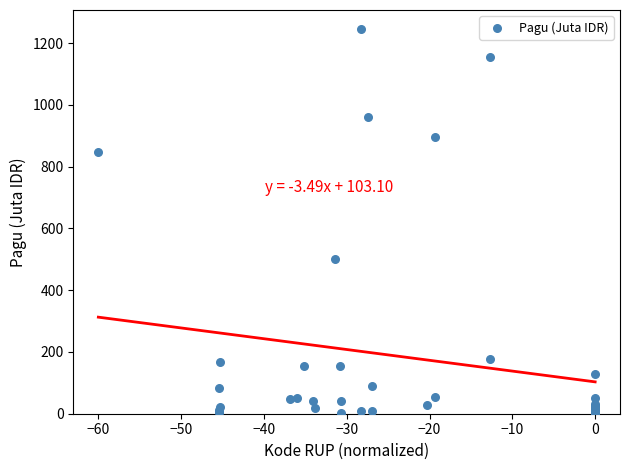

What Y value in the scatter plot is closest to 622?

499.9